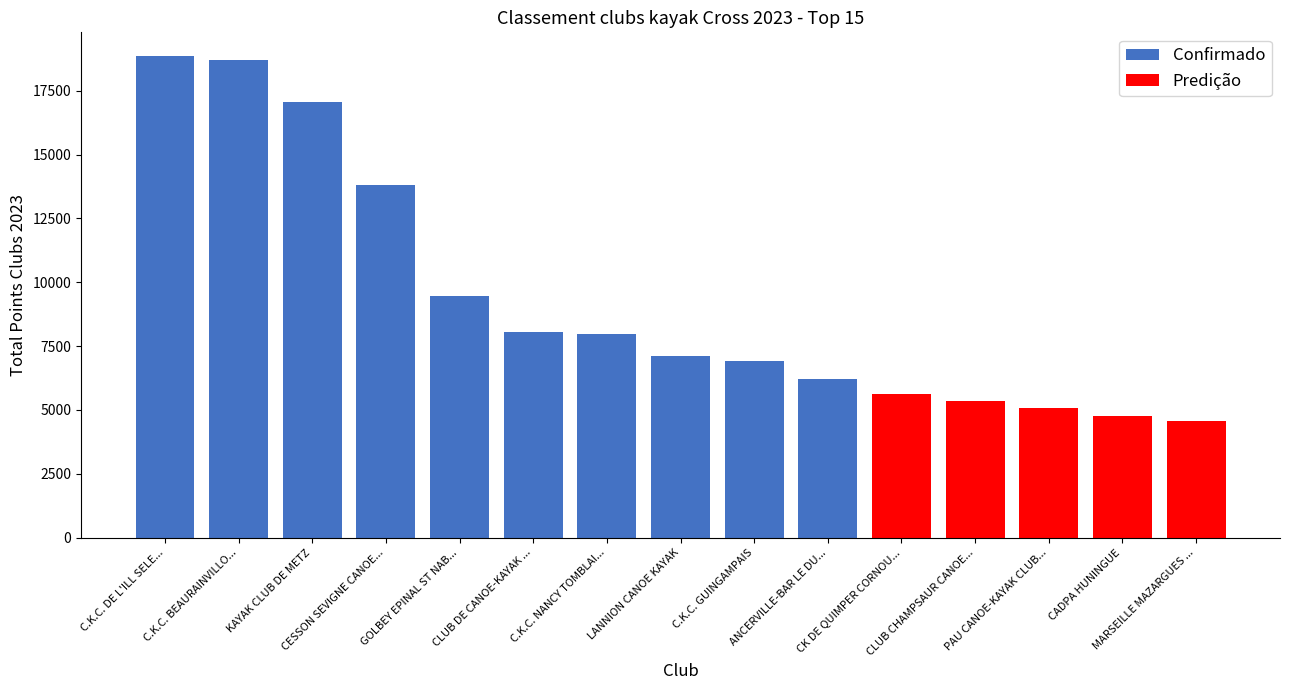

How many series are shown in this chart?

2